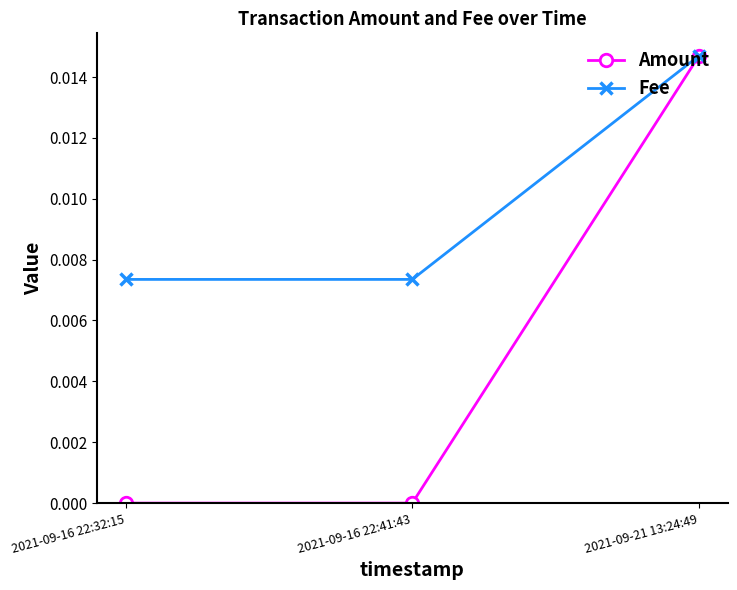

Rank the series at 2021-09-16 22:41:43 from highest to lowest value.

Fee, Amount